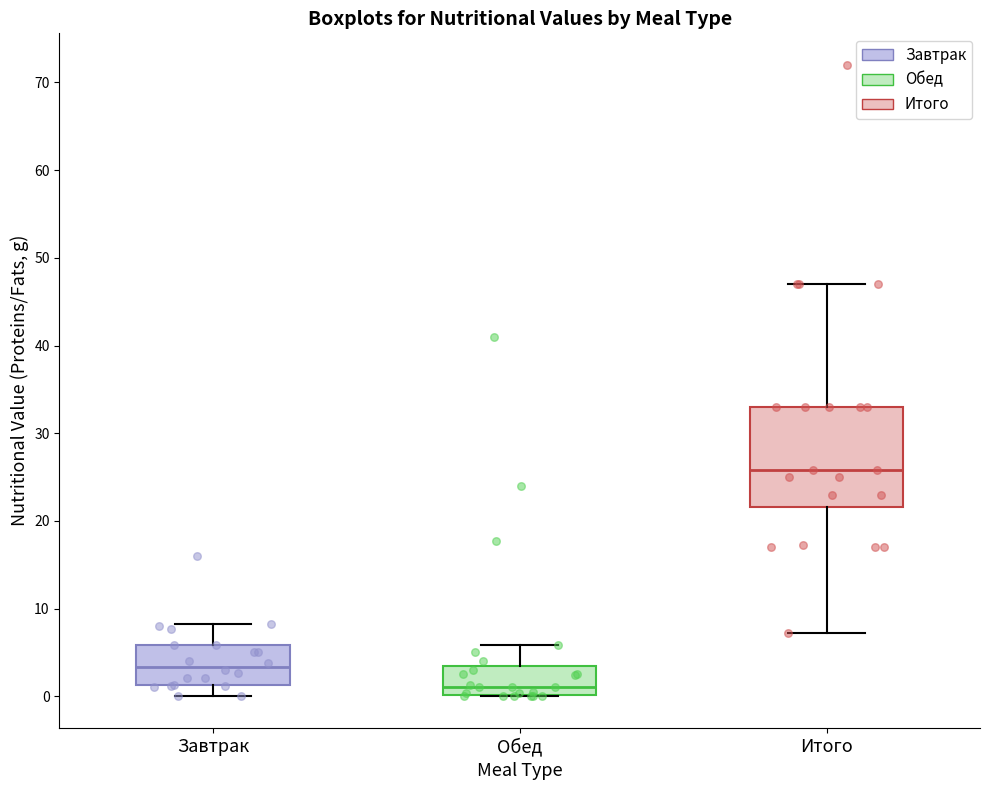

Reading left to right, transcribe this box plot: for each box, give where its median line is, the range the box spans, and where its two whiskers end, as read against the y-axis. The values are not printed on the chart, so give them approximately, as read against the axis.

Завтрак: median 3, box 1 to 6, whiskers 0 to 8
Обед: median 1, box 0 to 4, whiskers 0 to 6
Итого: median 26, box 22 to 33, whiskers 7 to 47